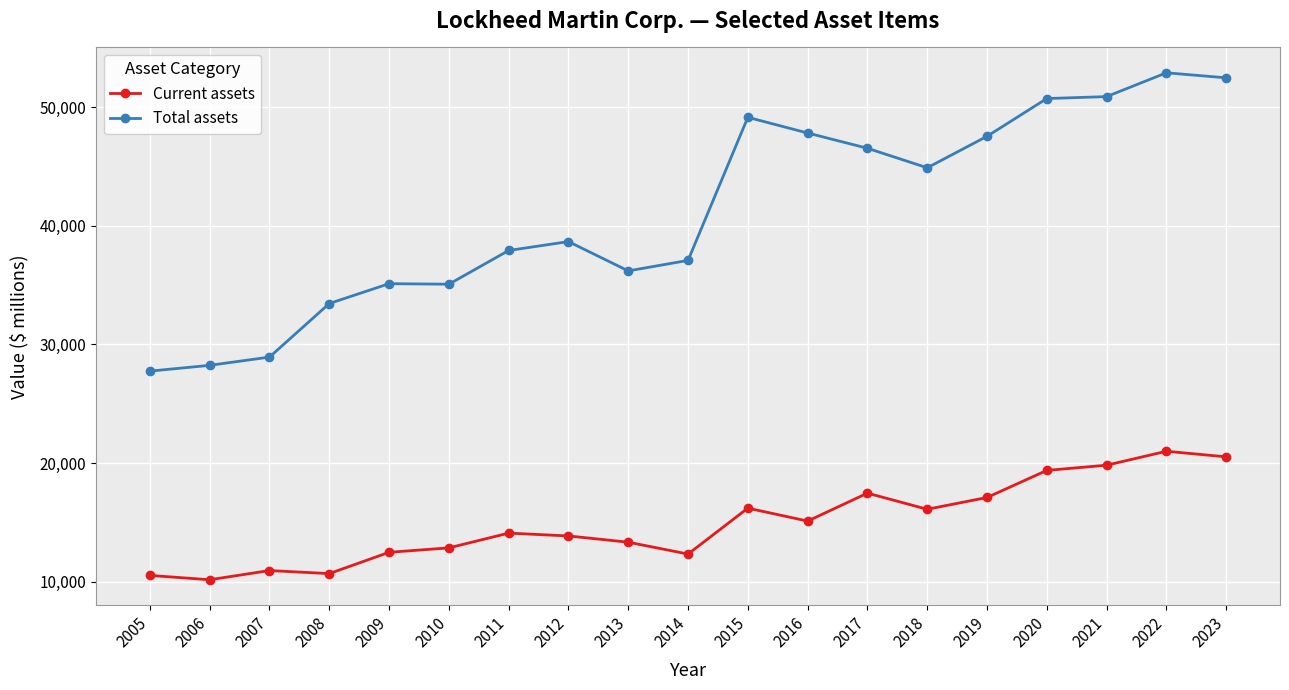

What are all the series names shown in the legend?

Current assets, Total assets